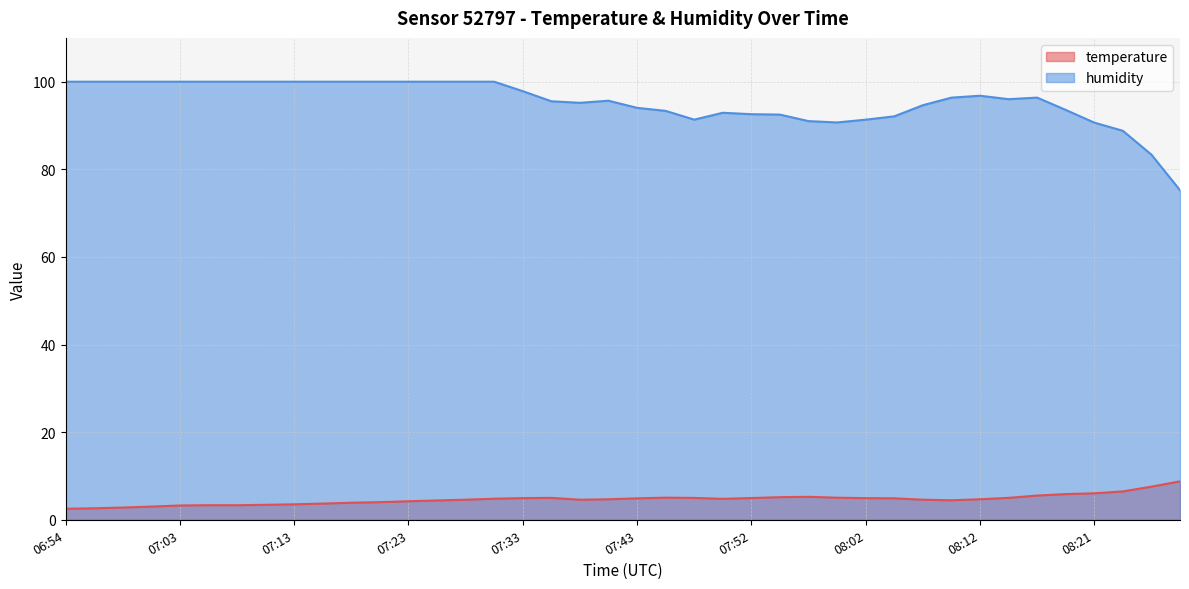

True or false: humidity and temperature intersect in this chart.

False